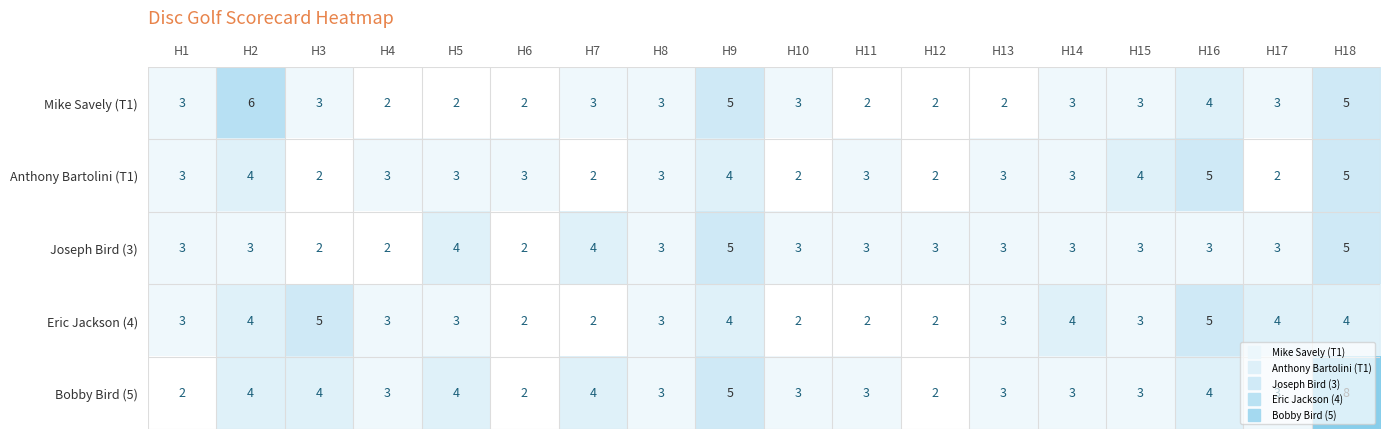

What is the sum of the Mike Savely (T1) values at H8 and H14?

6